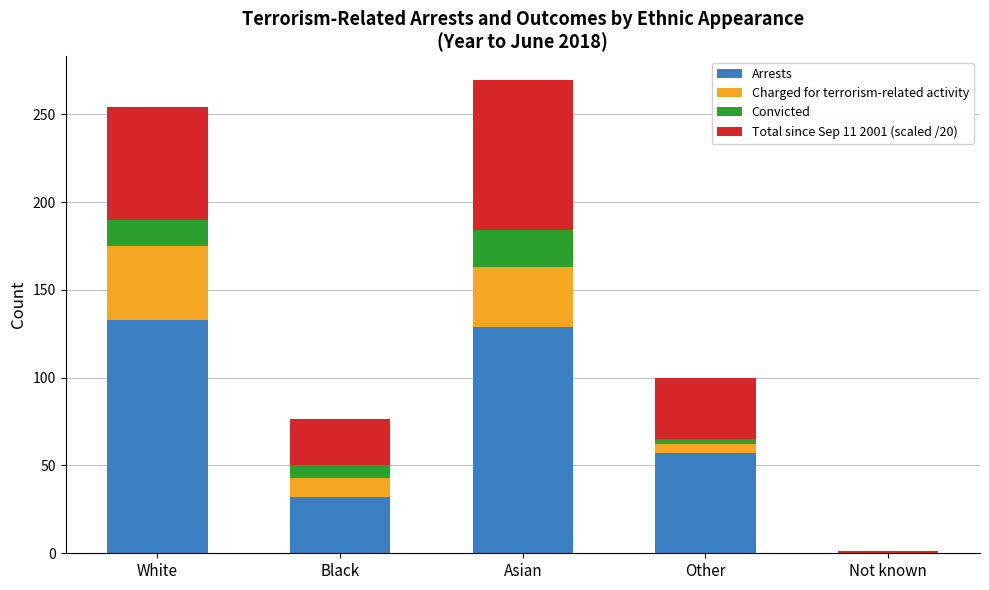

What is the highest value of the Arrests series?

133.0